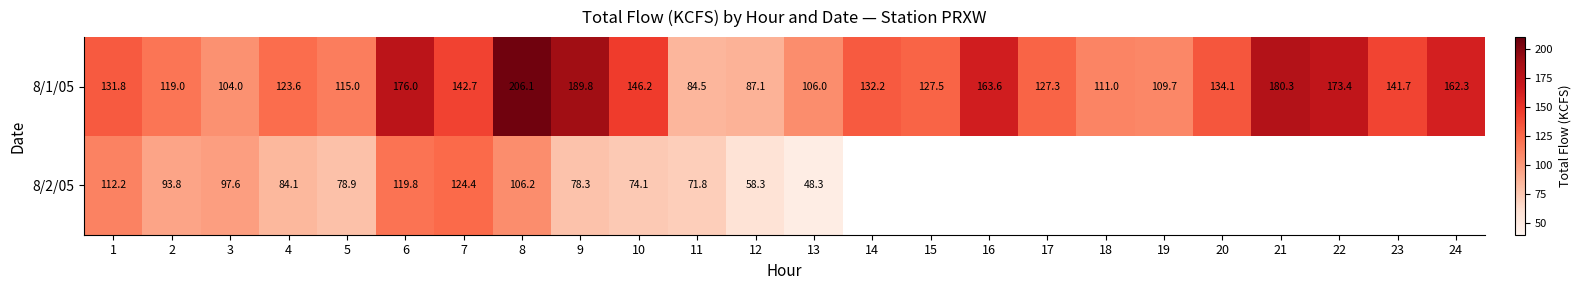

The value of 8/1/05 at 13 is 41.1. True or false?

False